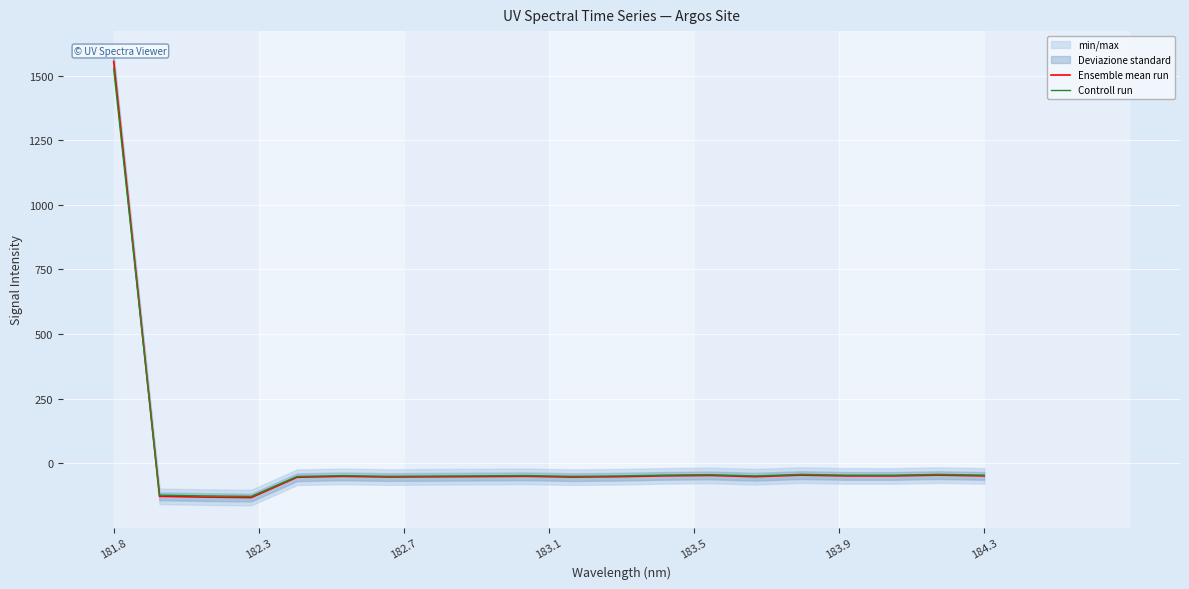

What is the highest value of the Controll run series?

1525.6